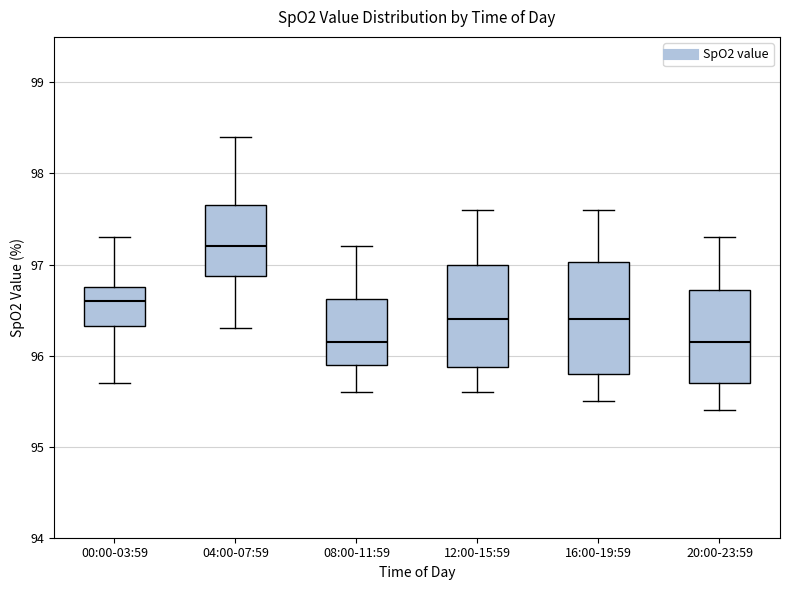

Comparing the boxes themselves (not the whiskers), which one is the tallest?

16:00-19:59